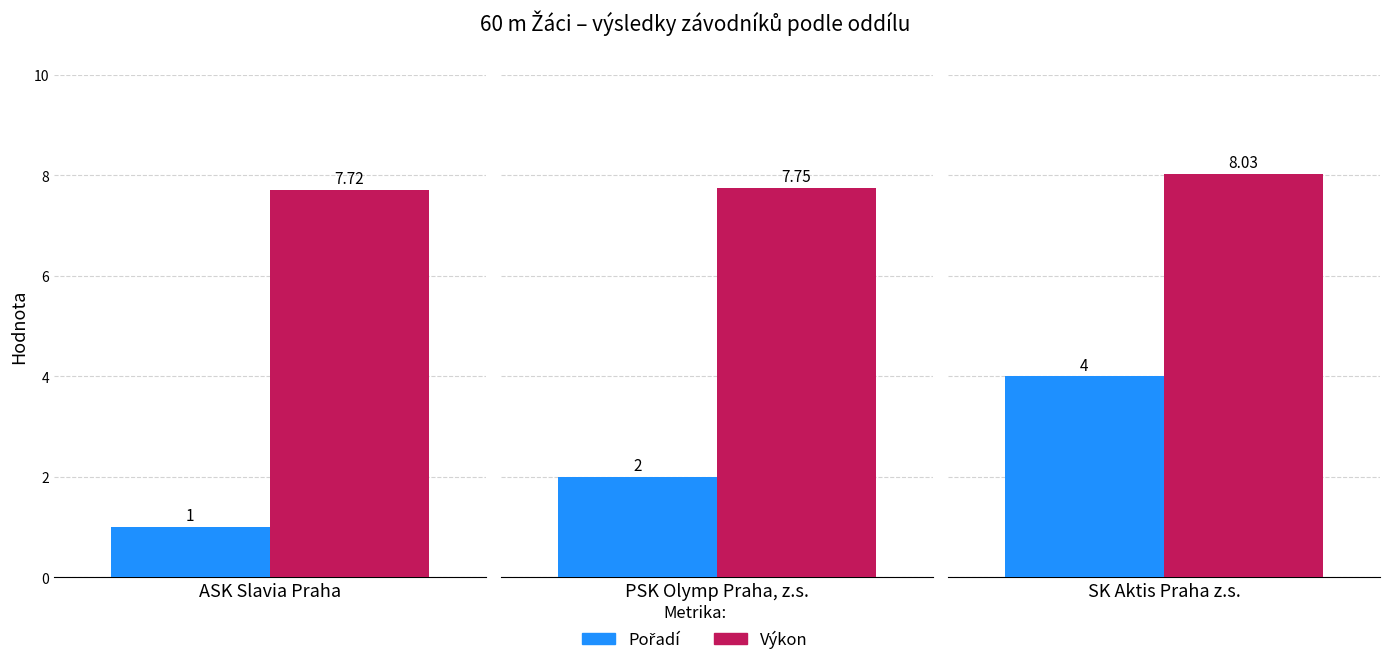

Reading right to left, list all the values displayed in this chart.

Pořadí: SK Aktis Praha z.s.=4.0	PSK Olymp Praha, z.s.=2.0	ASK Slavia Praha=1.0
Výkon: SK Aktis Praha z.s.=8.0	PSK Olymp Praha, z.s.=7.8	ASK Slavia Praha=7.7